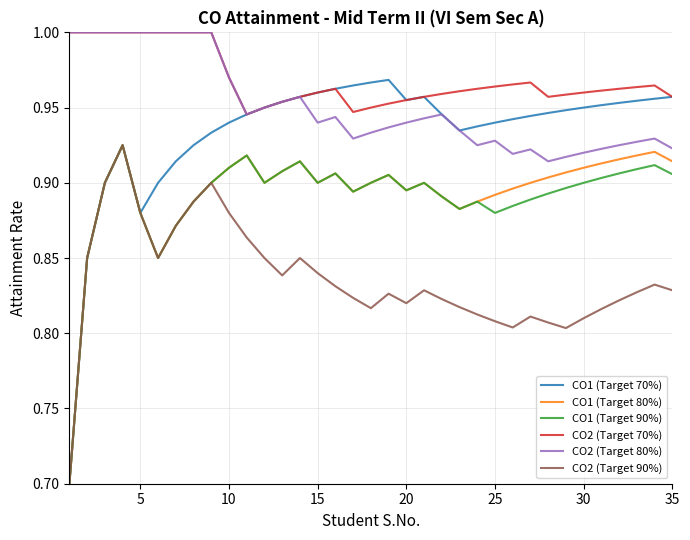

True or false: CO1 (Target 80%) and CO2 (Target 80%) cross at least once.

False